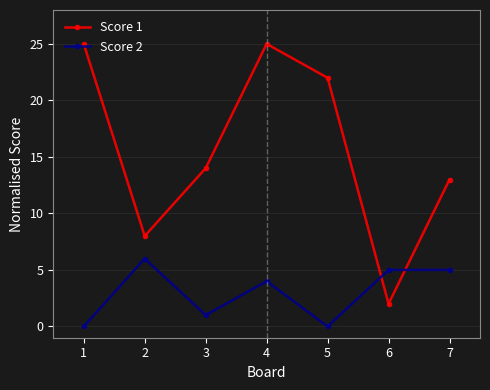

At 2, list the series in order from smallest to largest.

Score 2, Score 1